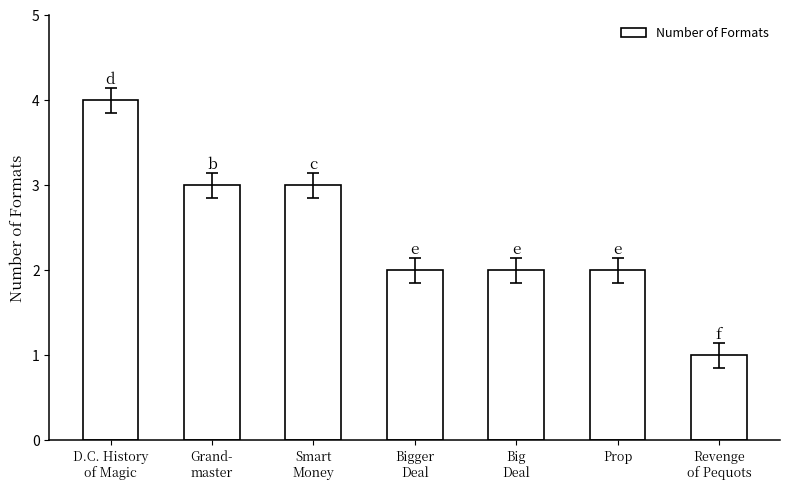

What is the difference between the maximum and minimum values?

3